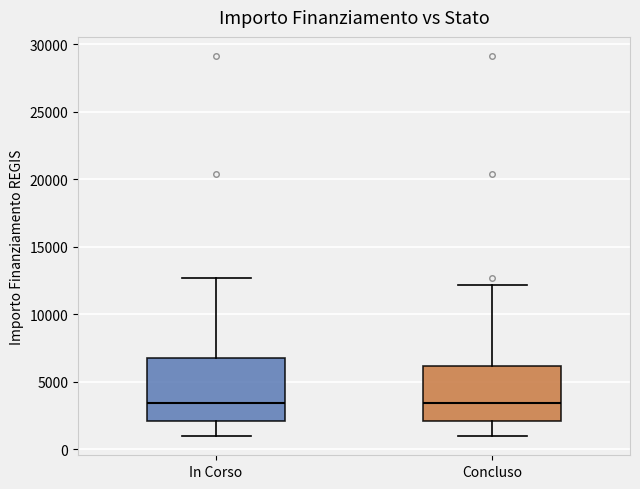

Reading left to right, read every box against the y-axis: the position of its median line, the range the box covers, and the ends of its whiskers. The values are not printed on the chart, so give them approximately, as read against the axis.

In Corso: median 3500, box 2000 to 7000, whiskers 1000 to 12500
Concluso: median 3500, box 2000 to 6000, whiskers 1000 to 12000